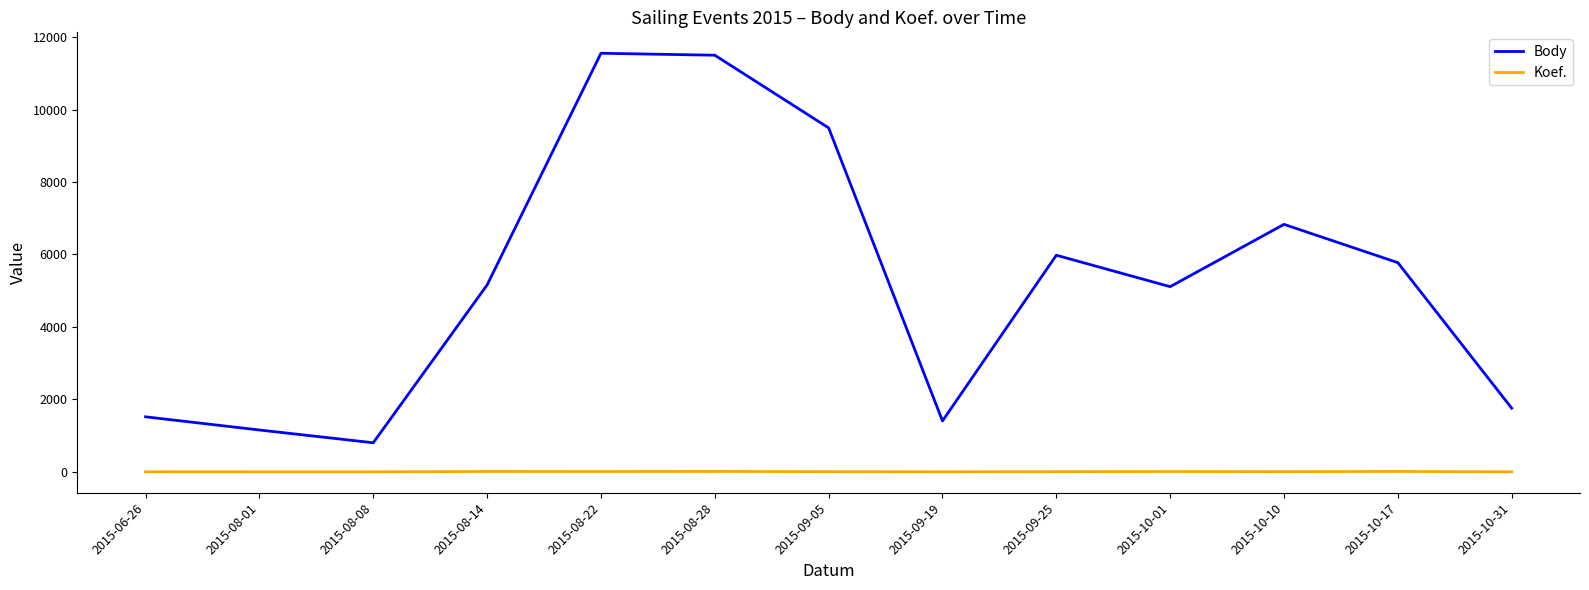

True or false: Koef. and Body cross at least once.

False